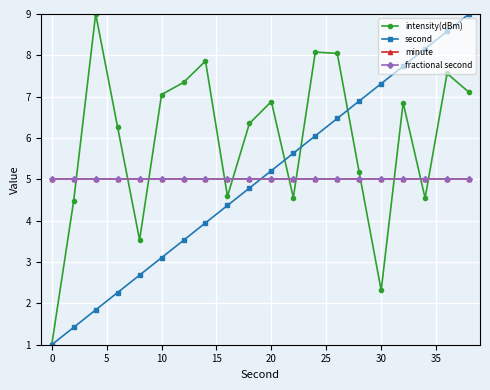

Does the chart have visible grid lines?

Yes